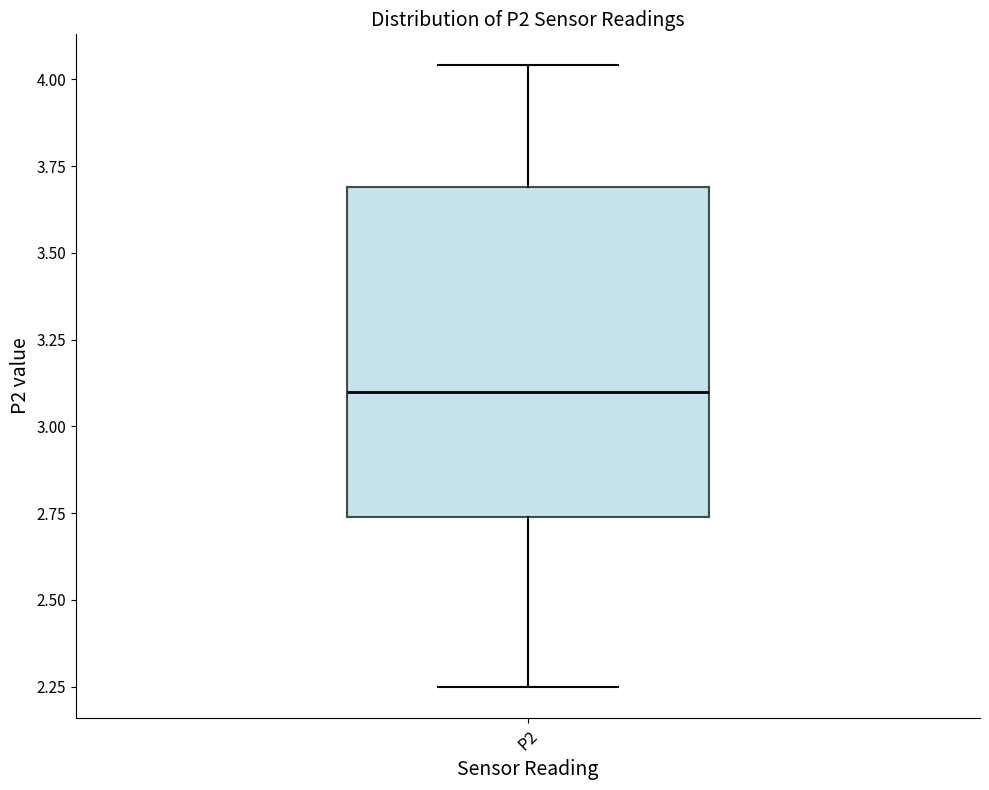

Transcribe this box plot: give where the median line is, the range the box spans, and where the two whiskers end, as read against the y-axis. The values are not printed on the chart, so give them approximately, as read against the axis.

median 3.10, box 2.75 to 3.70, whiskers 2.25 to 4.05